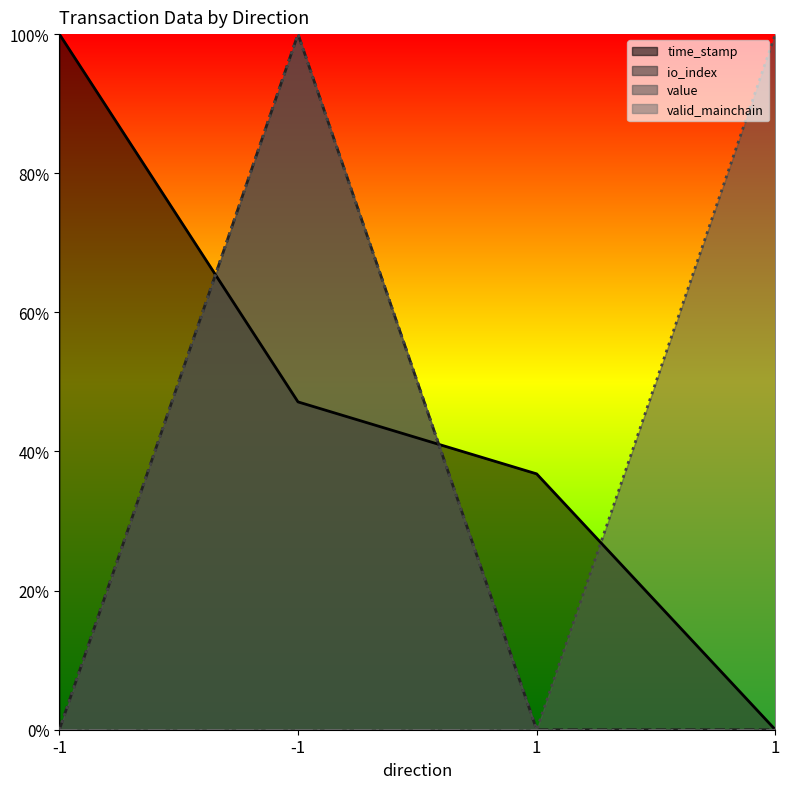

Is the value of io_index at -1 greater than the value of time_stamp at 1?

No